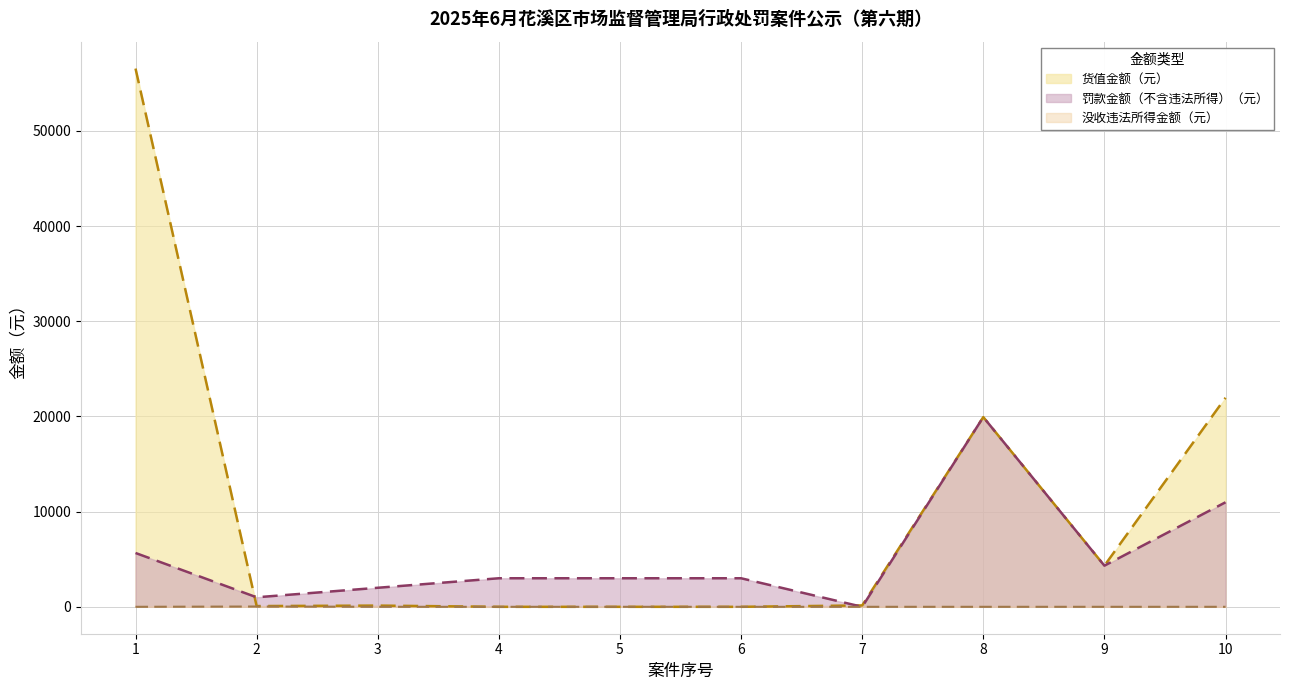

At which category does the chart reach its peak across all series?

1